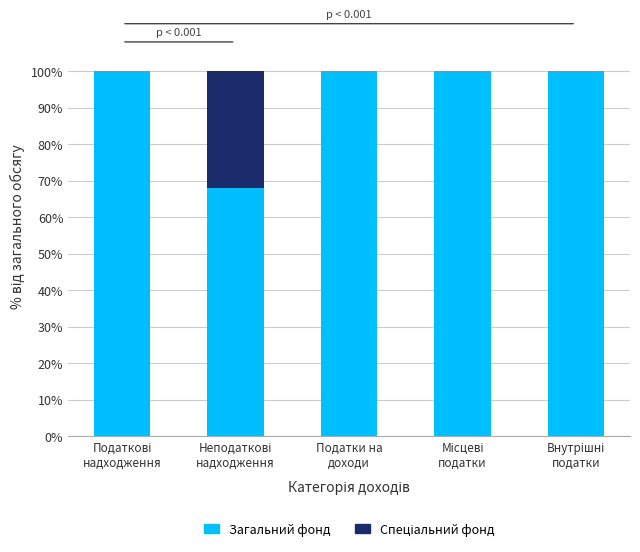

Are the bars grouped side by side (vs. stacked)?

No